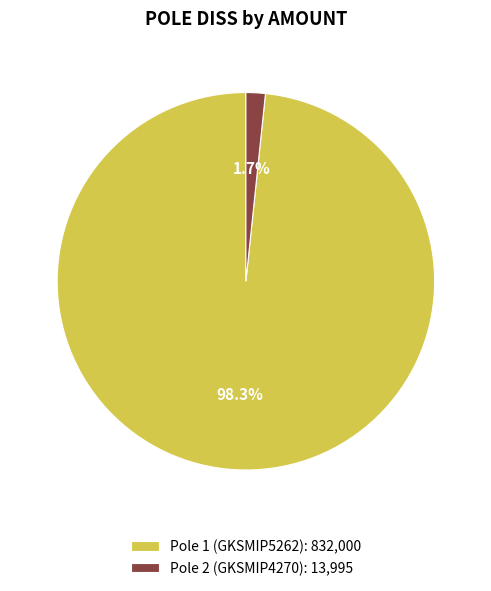

What is the total percentage of Pole 1 (GKSMIP5262): 832,000 and Pole 2 (GKSMIP4270): 13,995?

100.0%